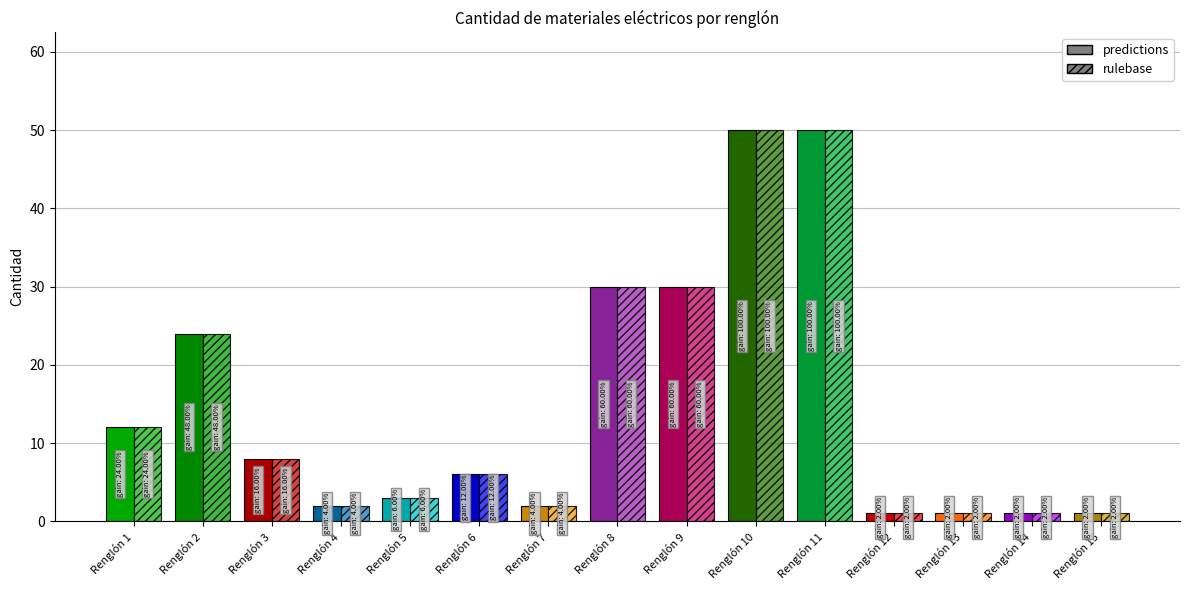

At which label is Renglón closest to 8?

Renglón 8